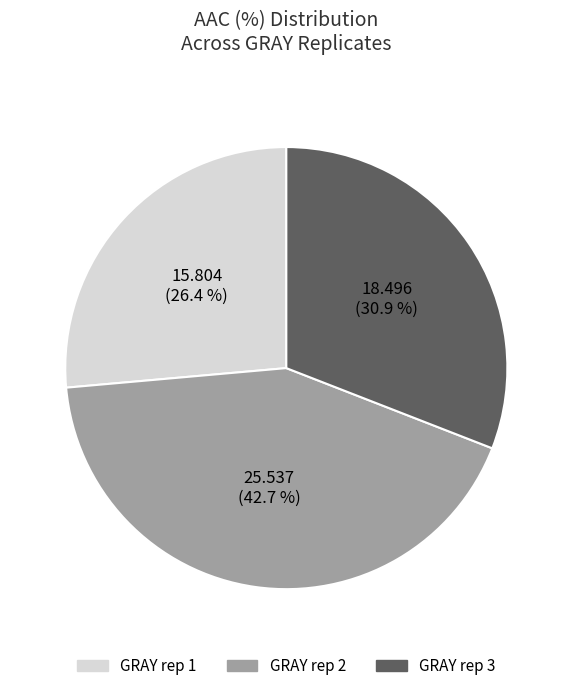

How much of the chart is everything except GRAY rep 1?

73.6%